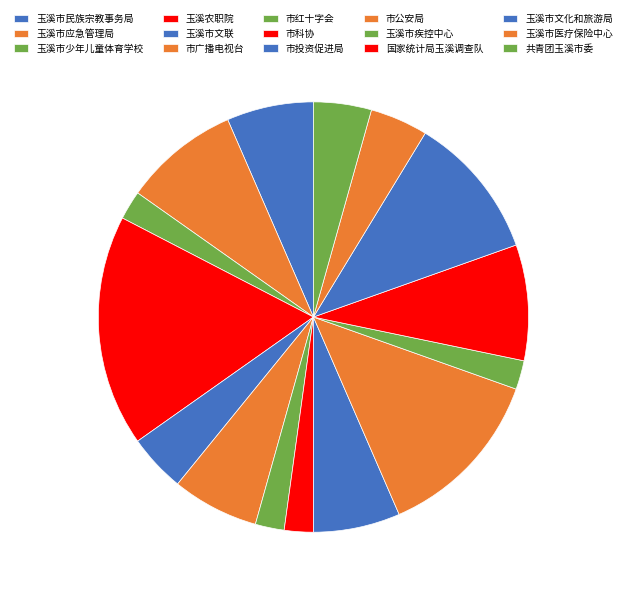

What percentage is the 玉溪市疾控中心 slice, to the nearest percent?

2%